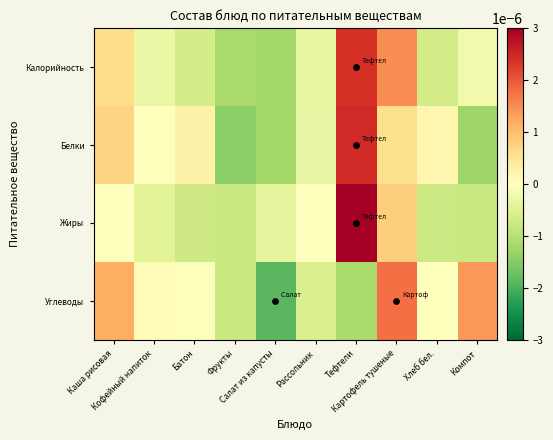

Which has a higher value, Кофейный напиток or Хлеб бел.?

Кофейный напиток